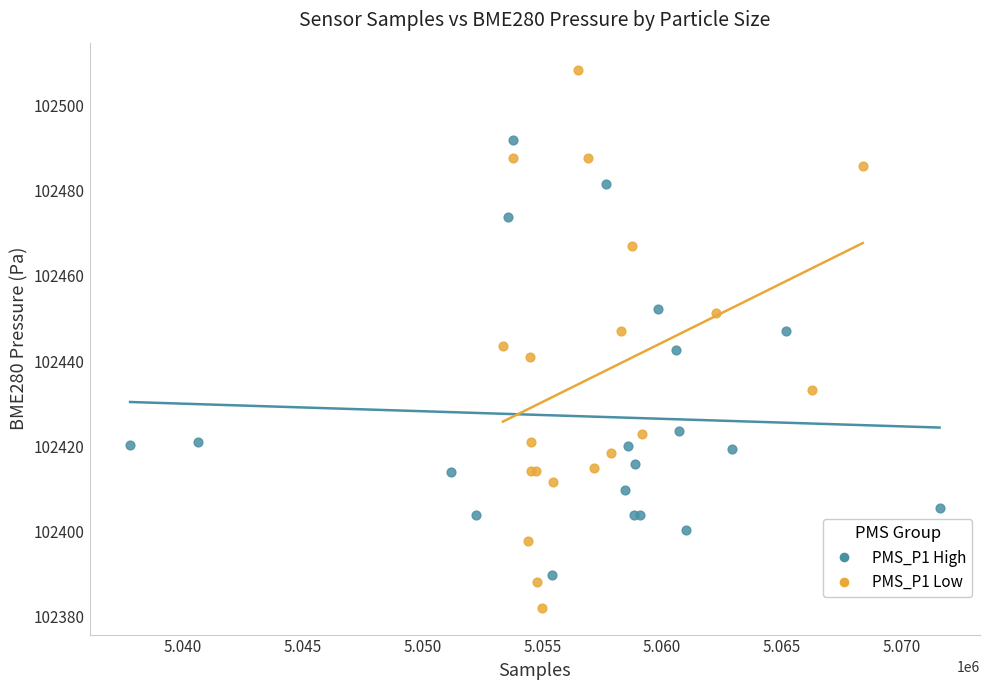

Which series has the largest Y range (max minus min)?

PMS_P1 Low